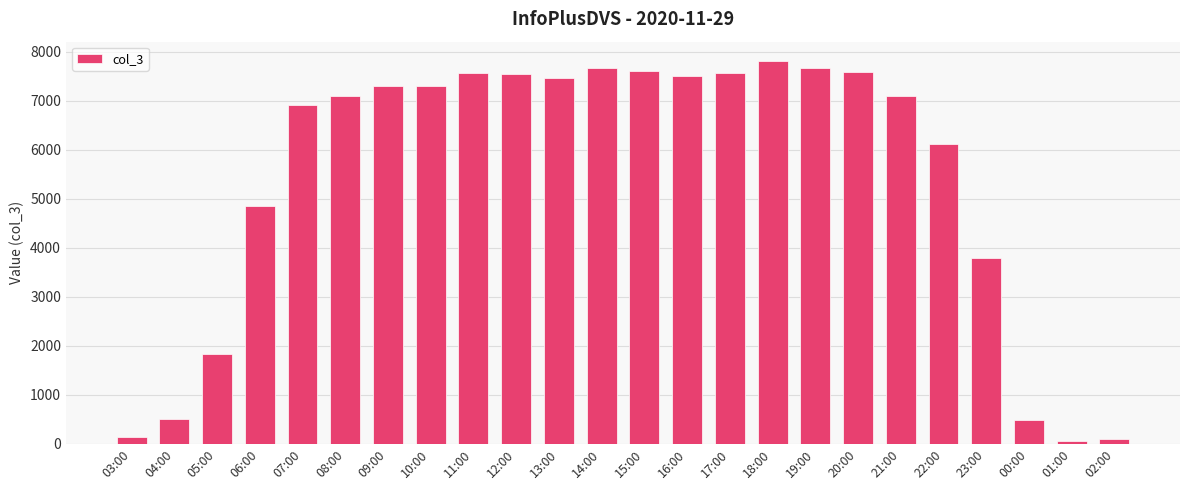

What is the change in value from 10:00 to 11:00?

+280